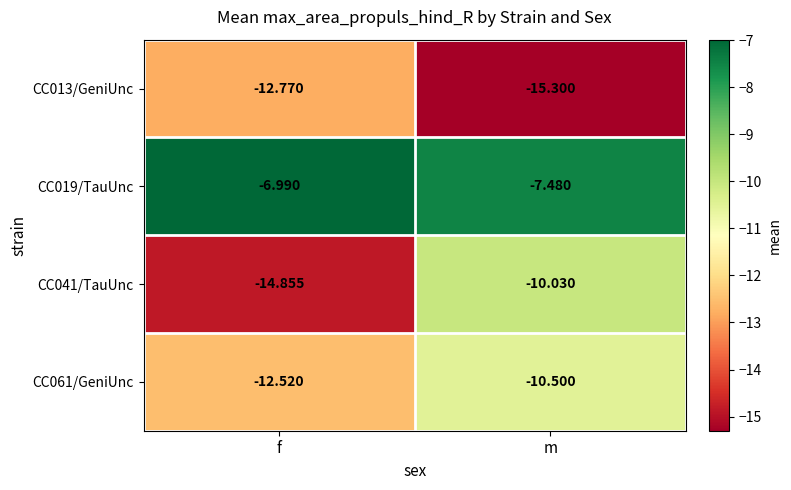

Which series changed the most between f and m?

CC041/TauUnc